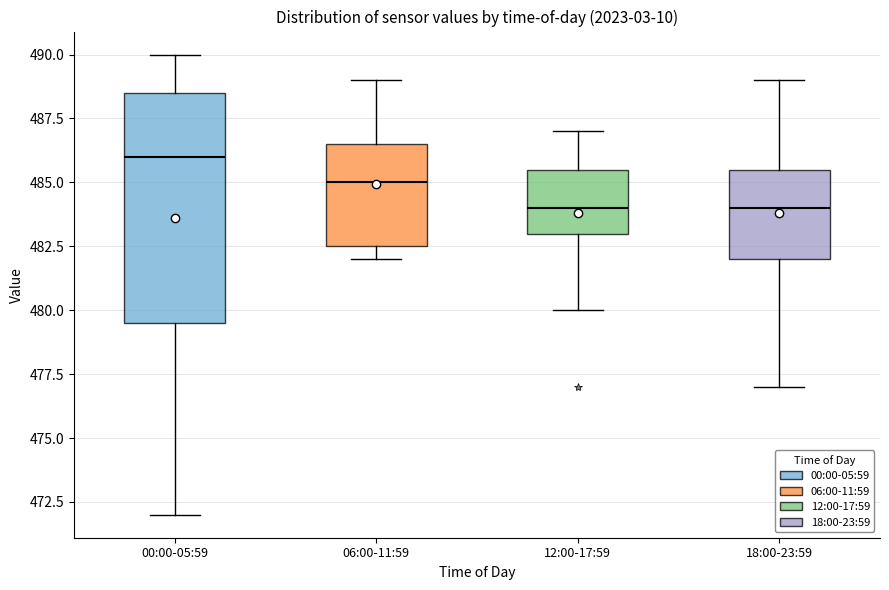

Reading left to right, transcribe this box plot: for each box, give where its median line is, the range the box spans, and where its two whiskers end, as read against the y-axis. The values are not printed on the chart, so give them approximately, as read against the axis.

00:00-05:59: median 486.0, box 479.5 to 488.5, whiskers 472.0 to 490.0
06:00-11:59: median 485.0, box 482.5 to 486.5, whiskers 482.0 to 489.0
12:00-17:59: median 484.0, box 483.0 to 485.5, whiskers 480.0 to 487.0
18:00-23:59: median 484.0, box 482.0 to 485.5, whiskers 477.0 to 489.0